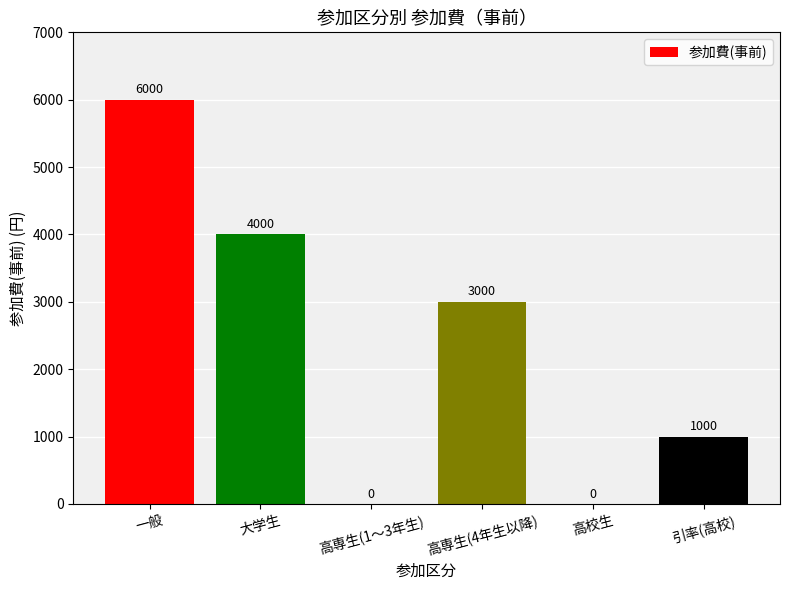

What is the maximum value shown in the chart?

6000